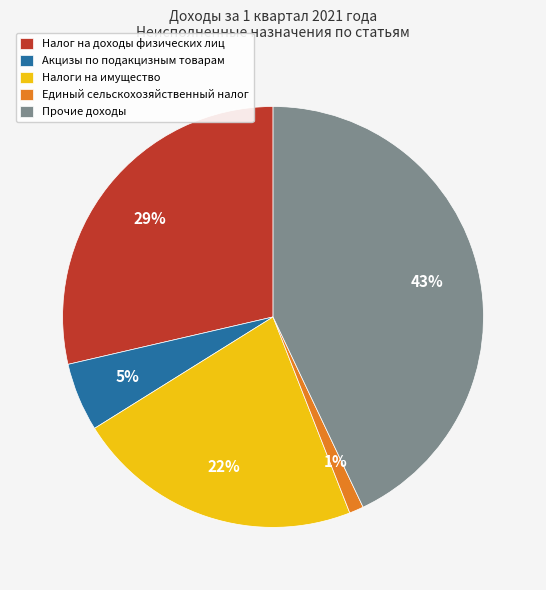

What is the largest slice in the pie chart?

Прочие доходы